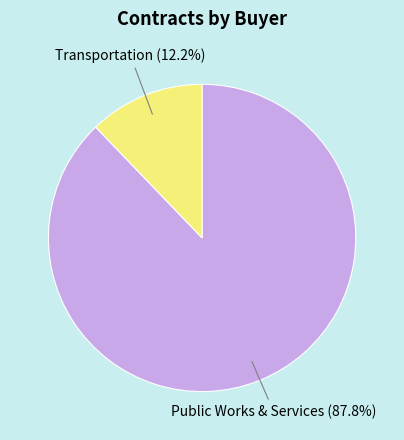

What percentage do Transportation (12.2%) and Public Works & Services (87.8%) together represent?

100.0%